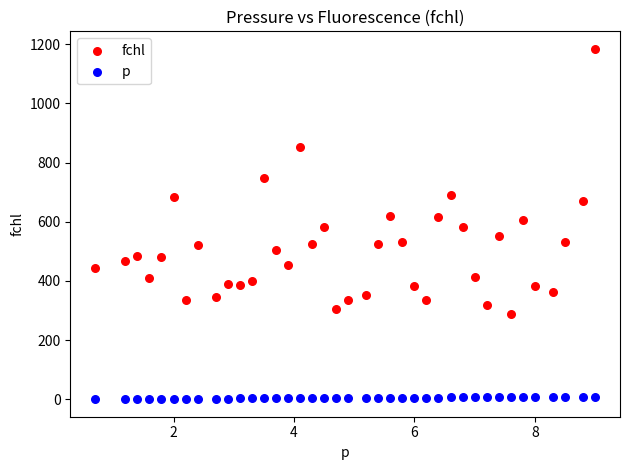

Across all data points, what is the range of X values (max minus min)?

8.3